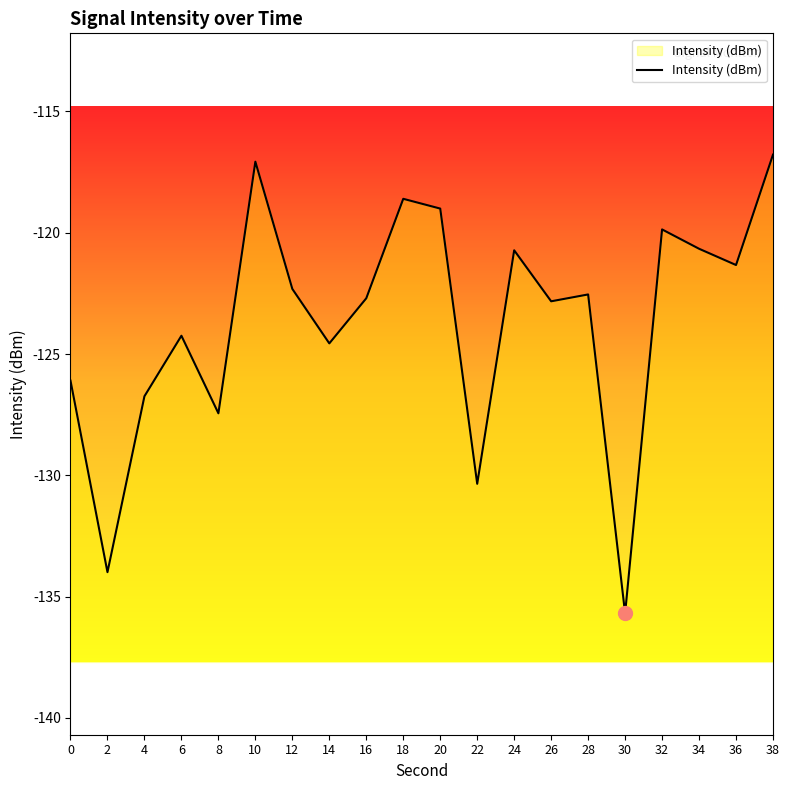

How many lines are shown in the chart?

1